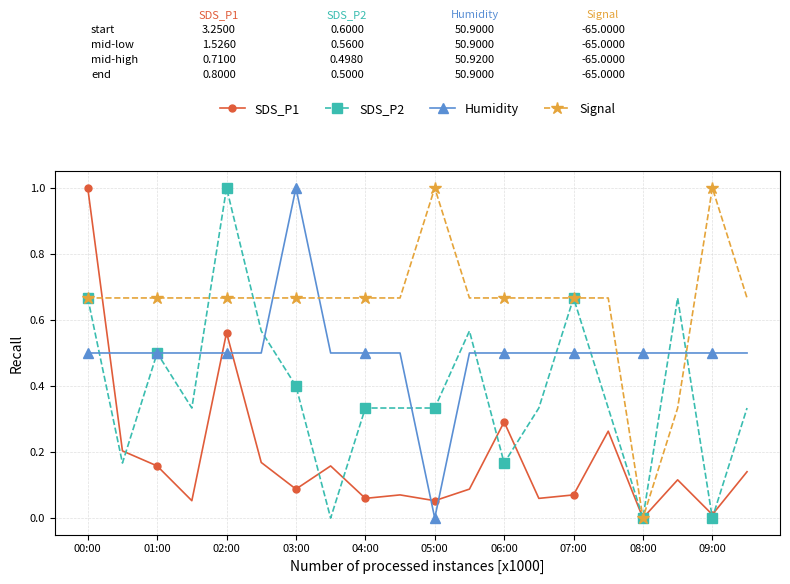

Which series has the largest total across all categories?

Signal